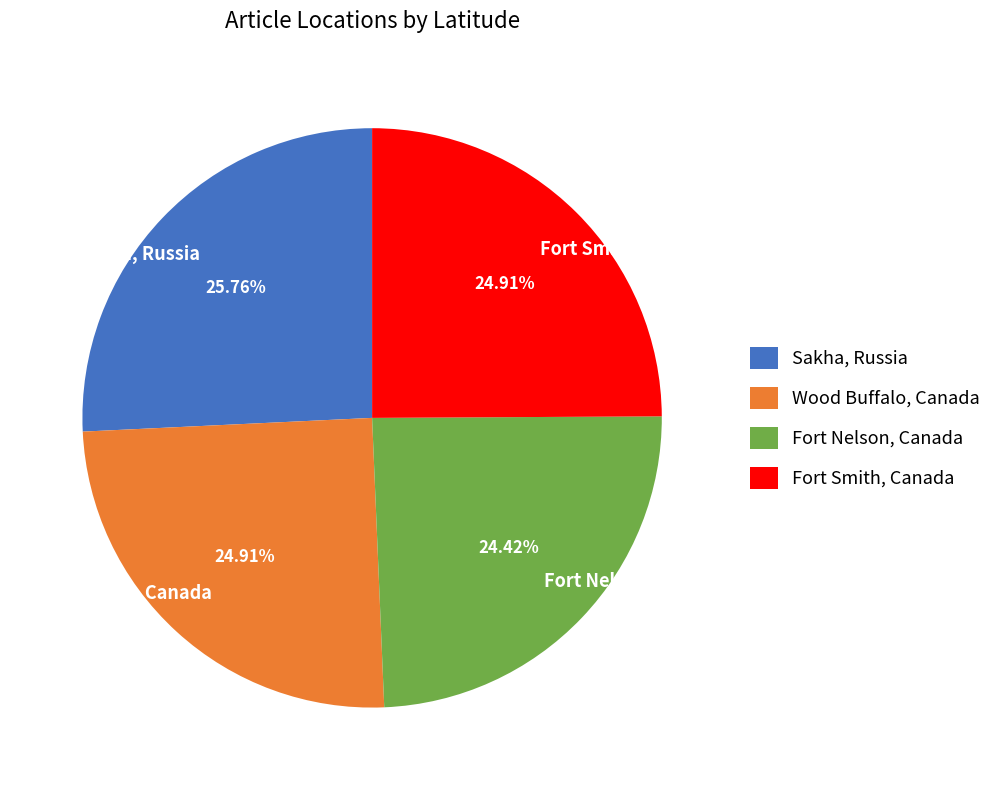

Approximately how many times larger is the value at Sakha, Russia compared to Fort Nelson, Canada?

1.1